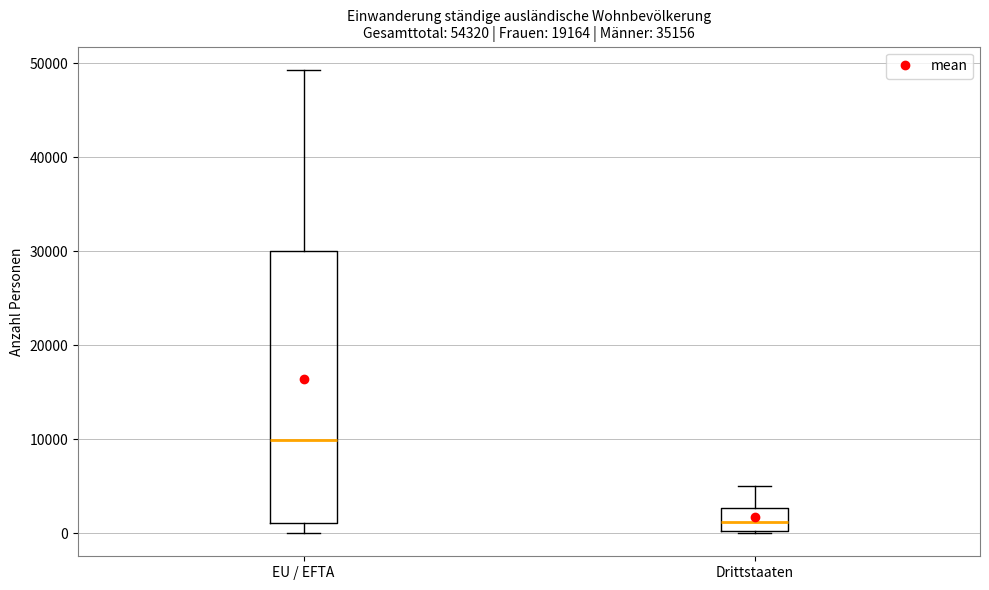

Reading left to right, read every box against the y-axis: the position of its median line, the range the box covers, and the ends of its whiskers. The values are not printed on the chart, so give them approximately, as read against the axis.

EU / EFTA: median 10000, box 1000 to 30000, whiskers 0 to 49000
Drittstaaten: median 1000, box 0 to 3000, whiskers 0 to 5000